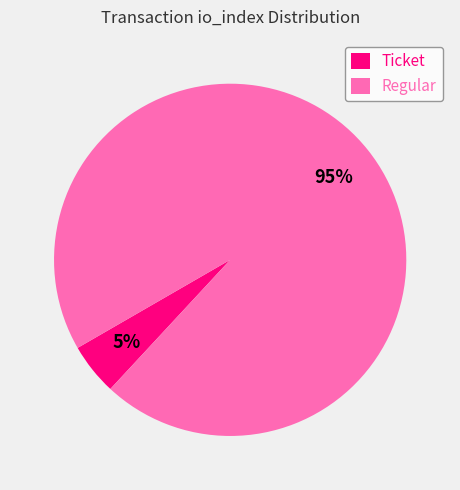

Between Ticket and Regular, which is larger?

Regular